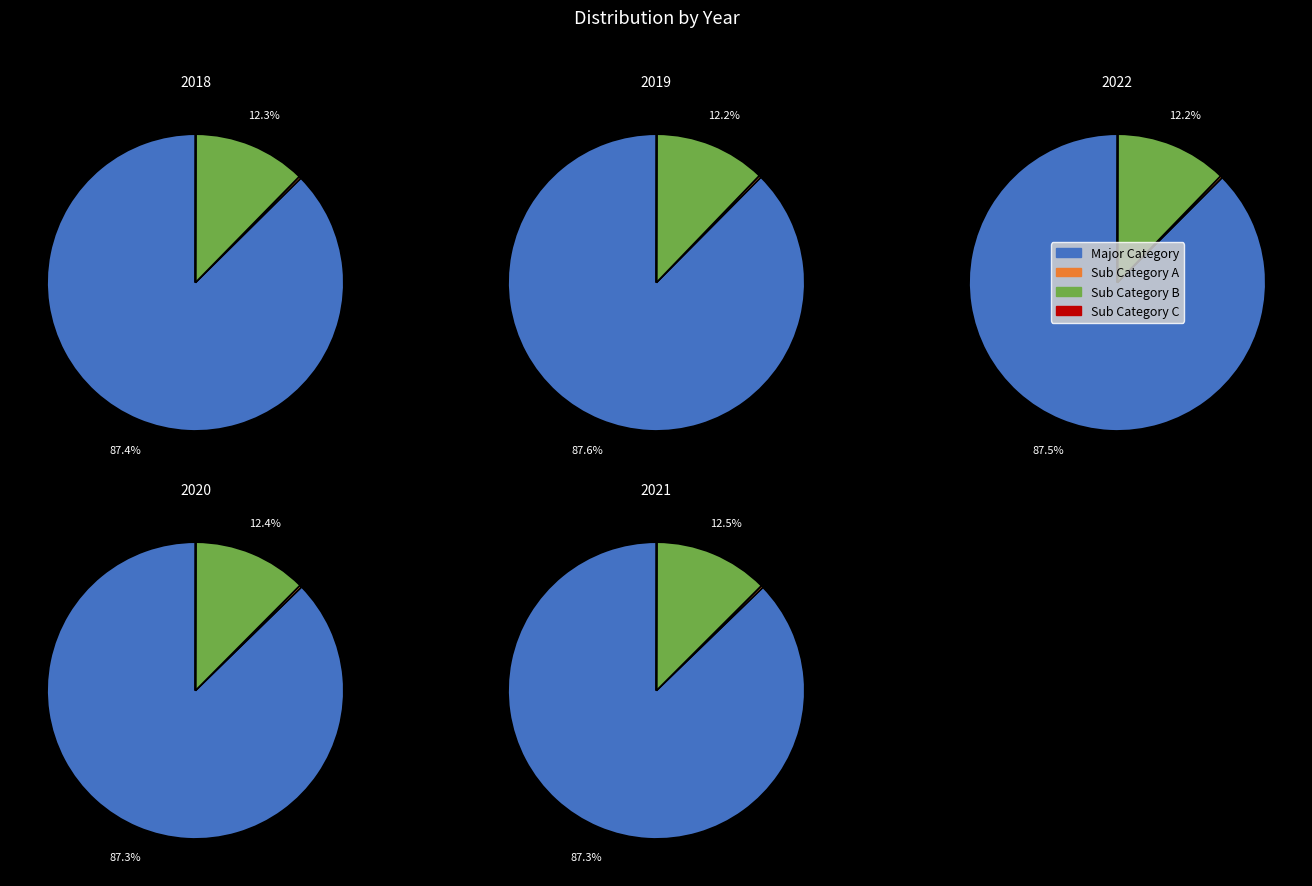

True or false: 2018 accounts for 9% of the total.

False